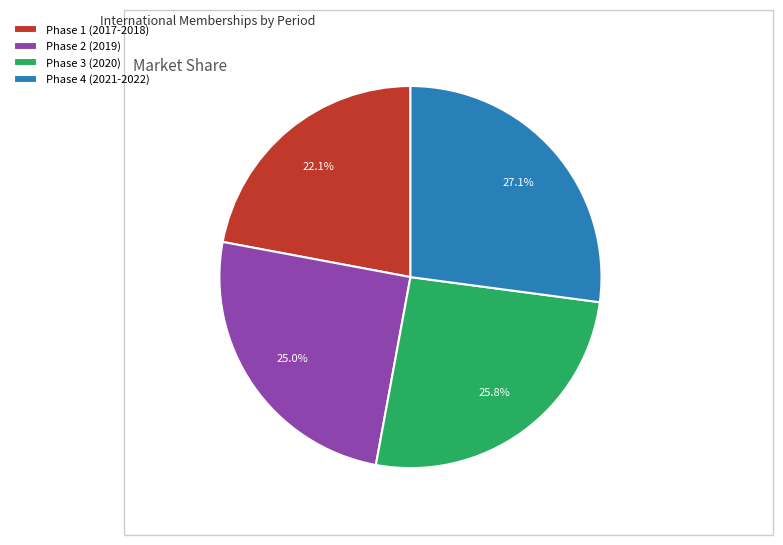

What is the smallest slice in the pie chart?

Phase 1 (2017-2018)